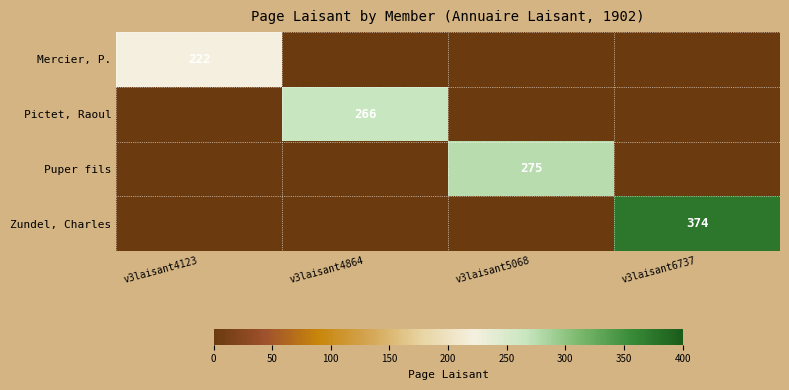

What is the maximum value for Zundel, Charles?

374